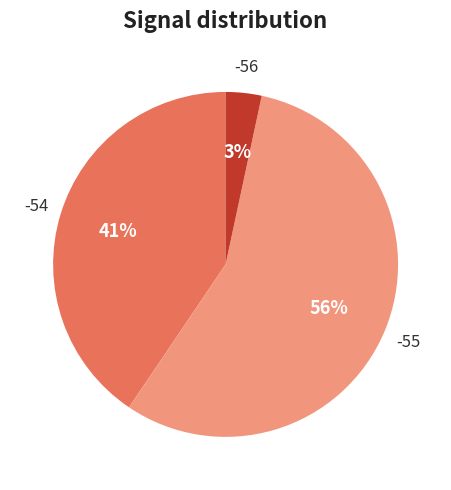

Is there a majority slice in this chart?

Yes